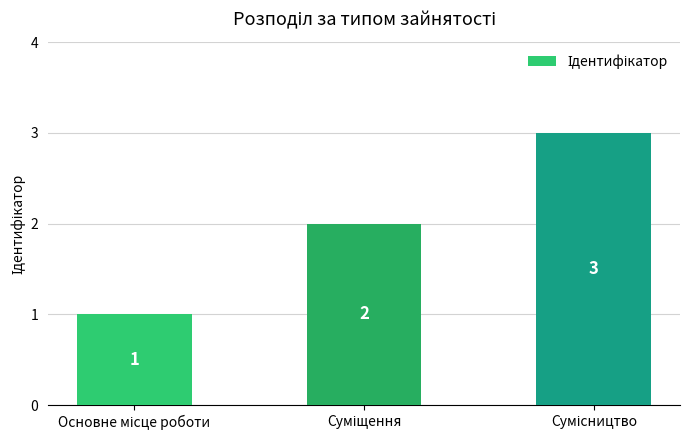

How many values are between 1 and 3?

3